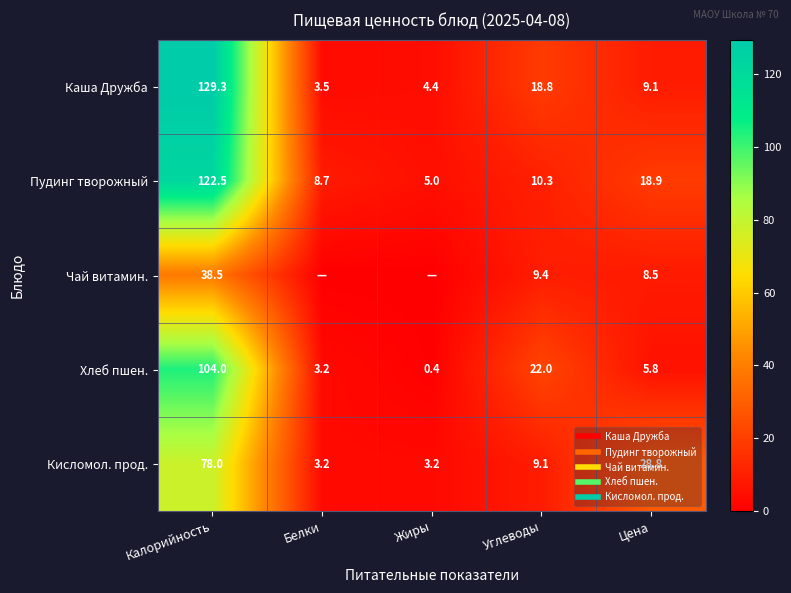

What is the difference between the second highest and minimum values in the Пудинг творожный series?

13.9